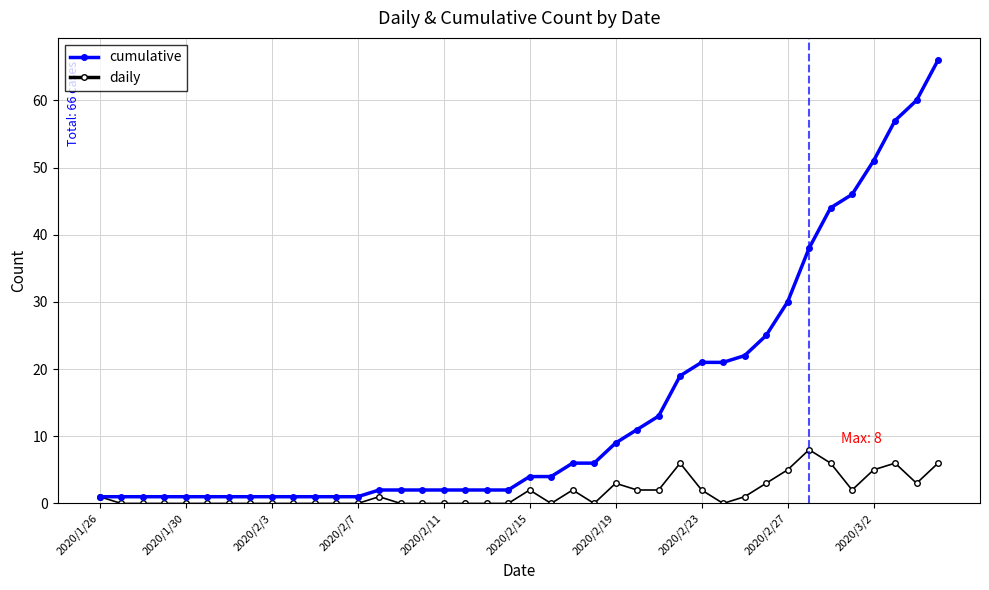

What is the value of the cumulative point at the 29th from the left?

21